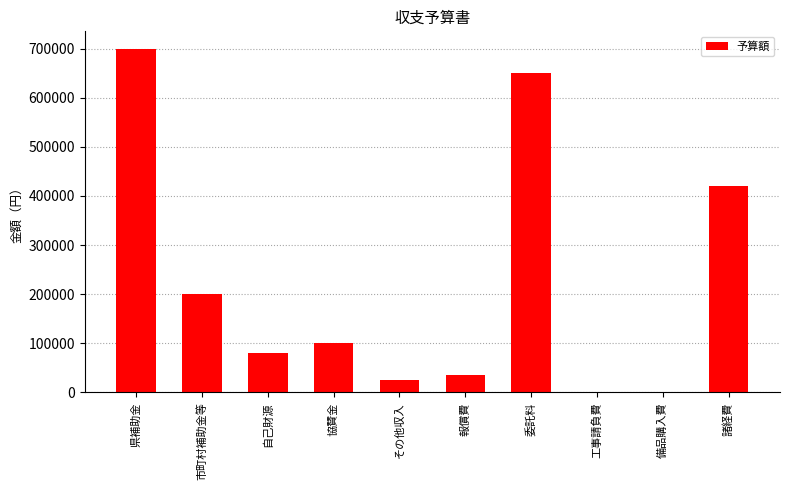

The chart shows a value of 35000 at 報償費. True or false?

True